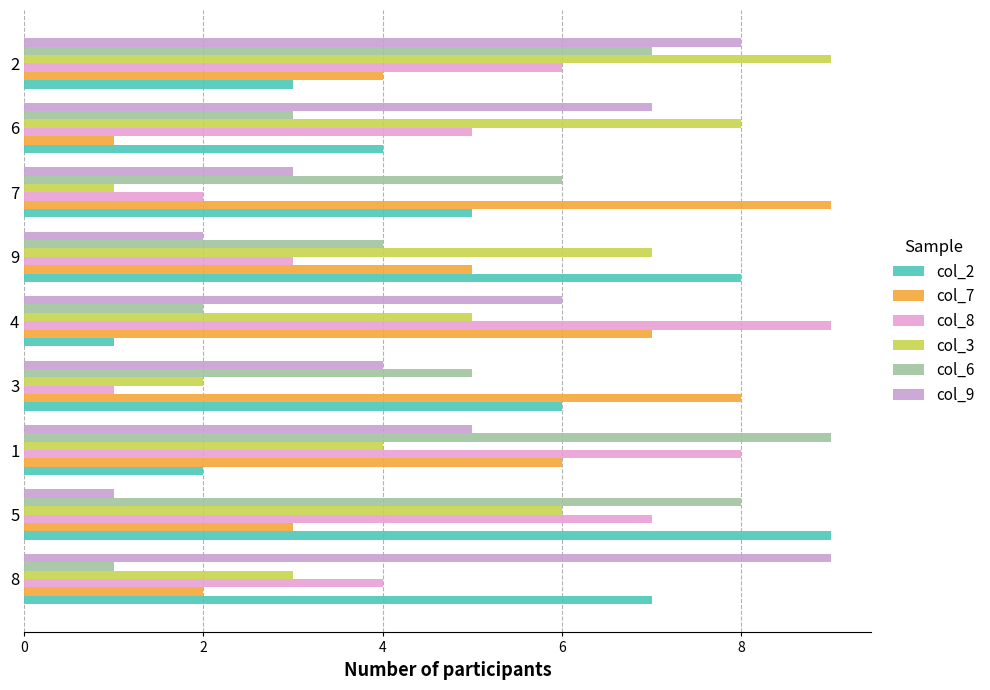

How many data points in col_8 are less than 5?

4